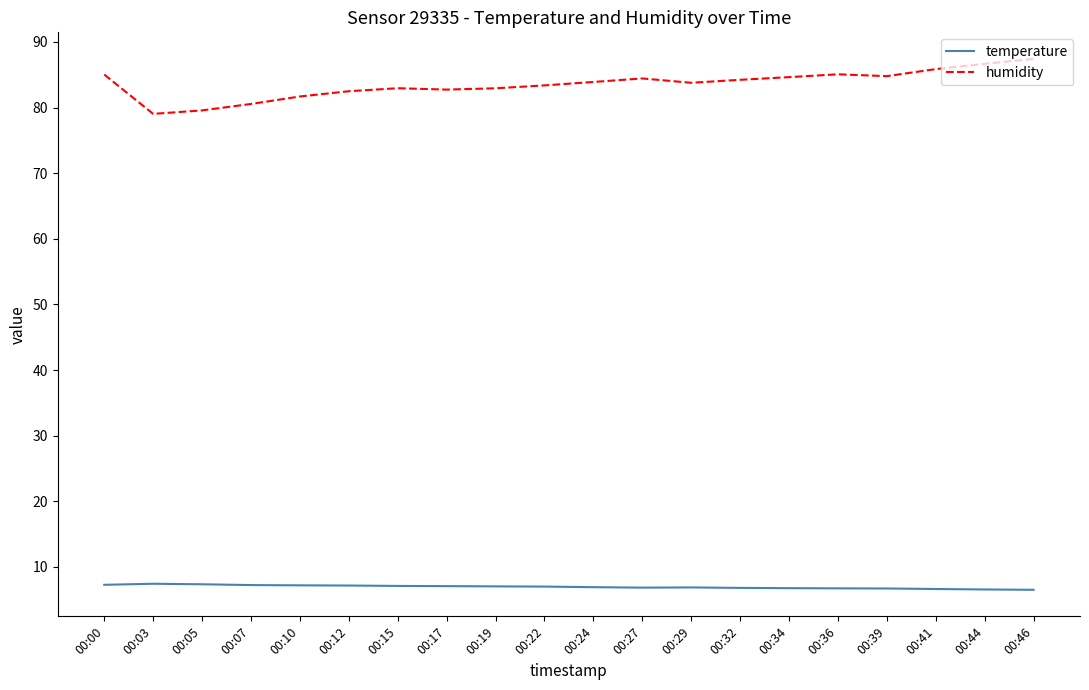

What is the spread (max minus min) of values at 00:39?

78.1